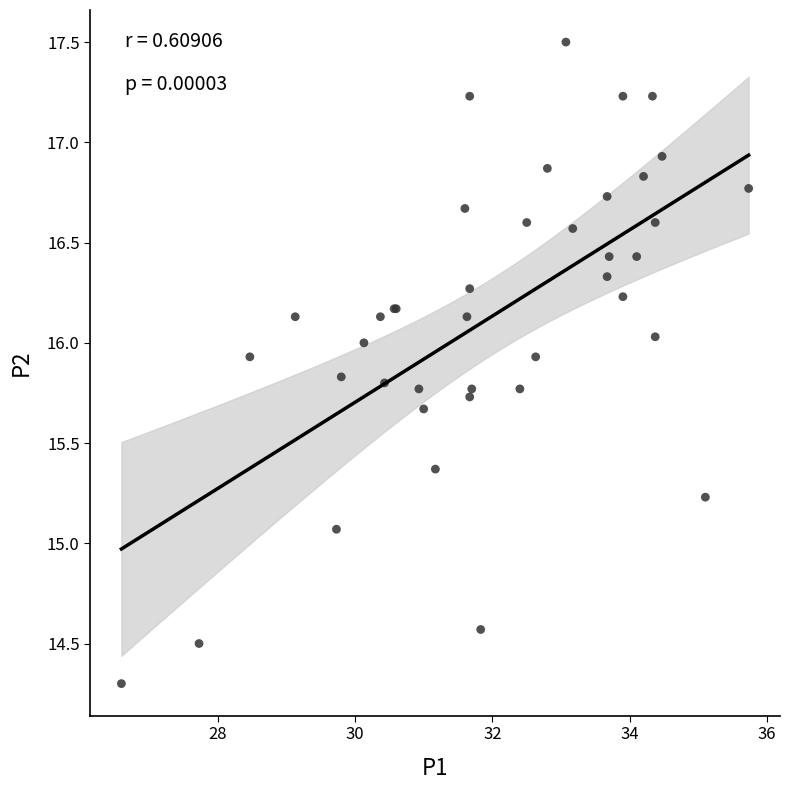

What Y value in the scatter plot is closest to 15?

15.1